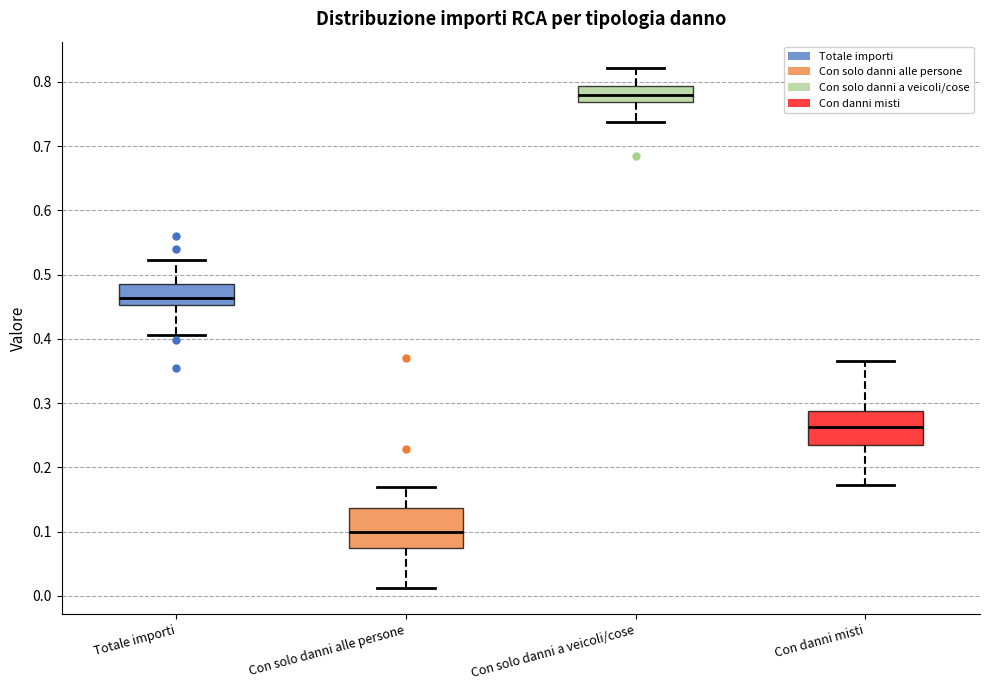

Where does the median line of the box for Totale importi sit on the y-axis? The values are not printed on the chart, so give them approximately, as read against the axis.

0.46